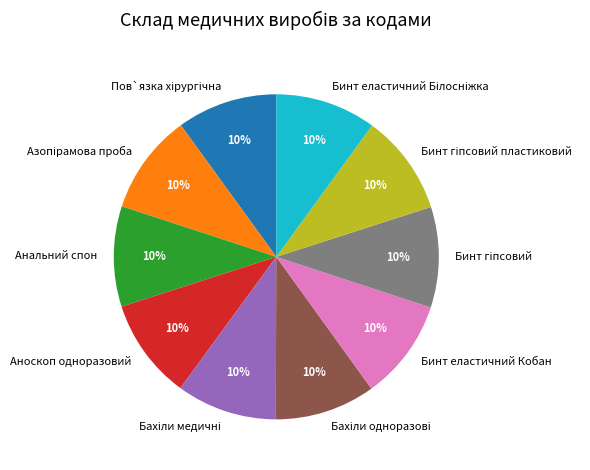

The Анальний спон slice represents 4% of the pie. True or false?

False